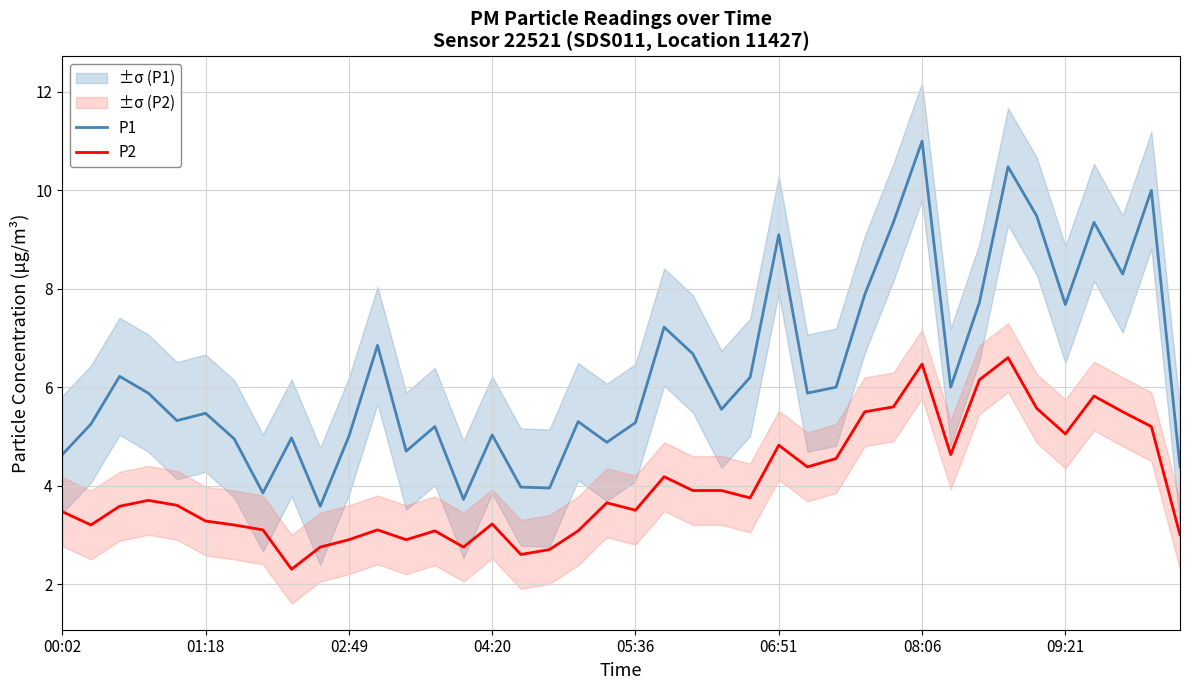

True or false: P1 and P2 cross at least once.

False